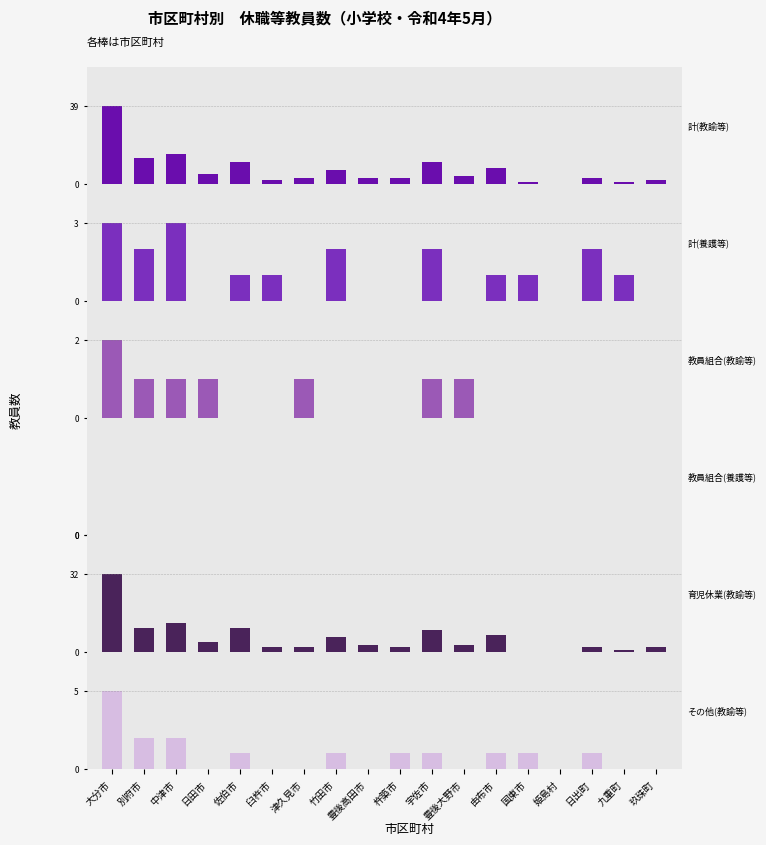

What is the average value of the 計(養護等) series?

1